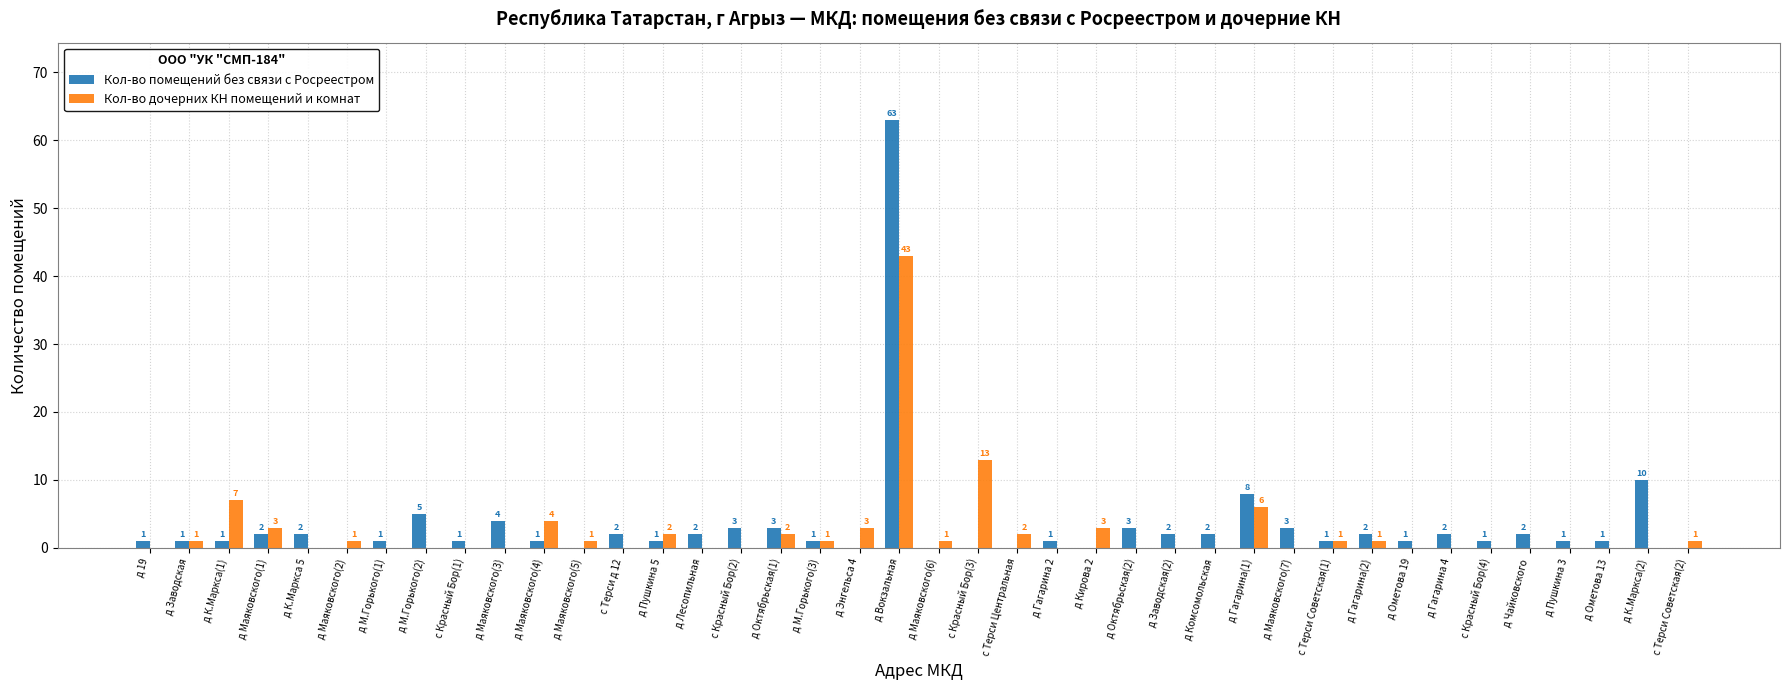

Which series changed the most between д К.Маркса(1) and д Кирова 2?

Кол-во дочерних КН помещений и комнат